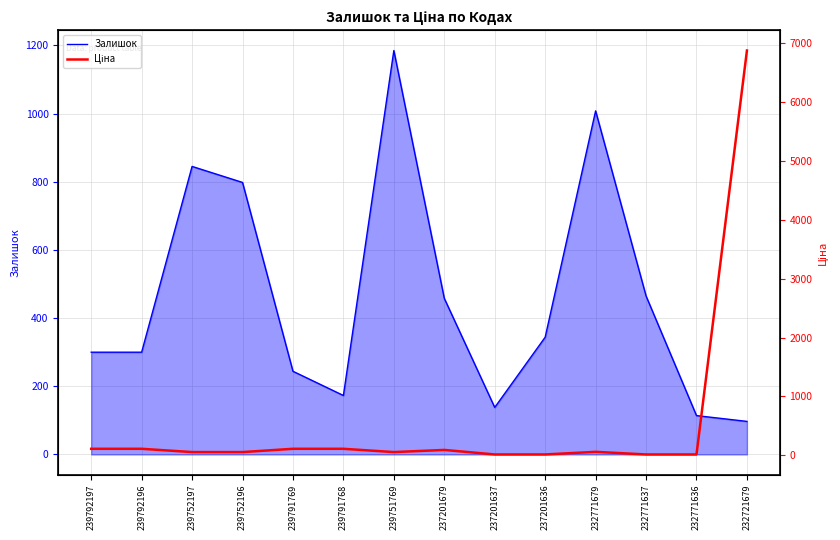

What is the spread (max minus min) of values at 232771636?

98.4